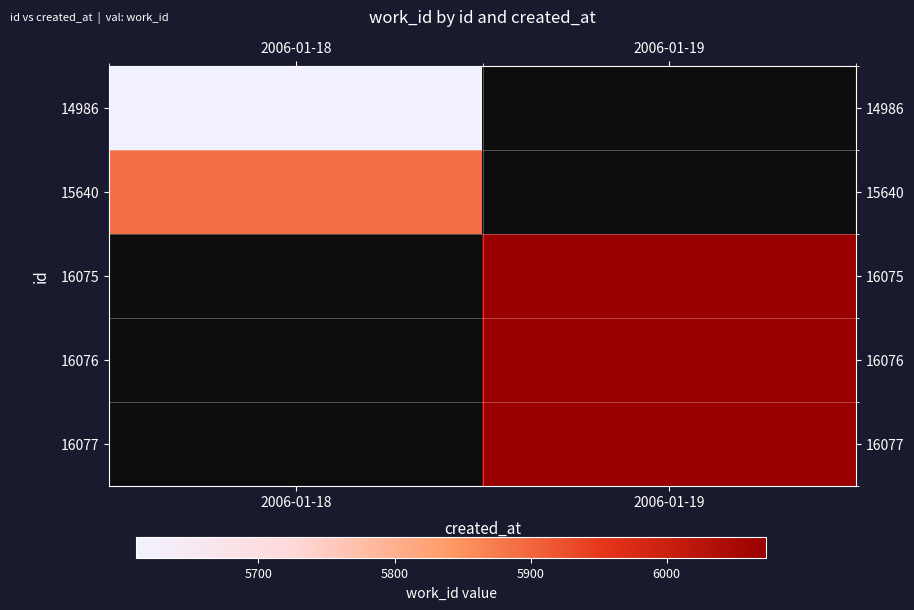

What is the total value across all series at 2006-01-19?

18218